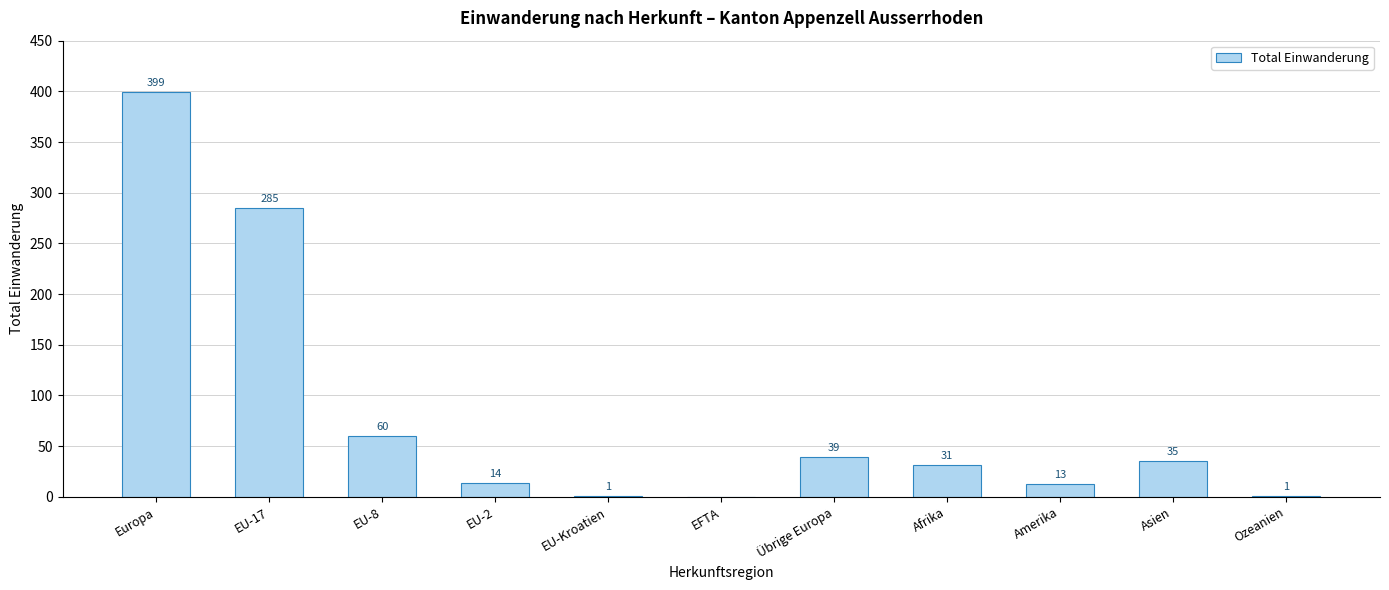

What is the change in value from EU-Kroatien to Asien?

+34